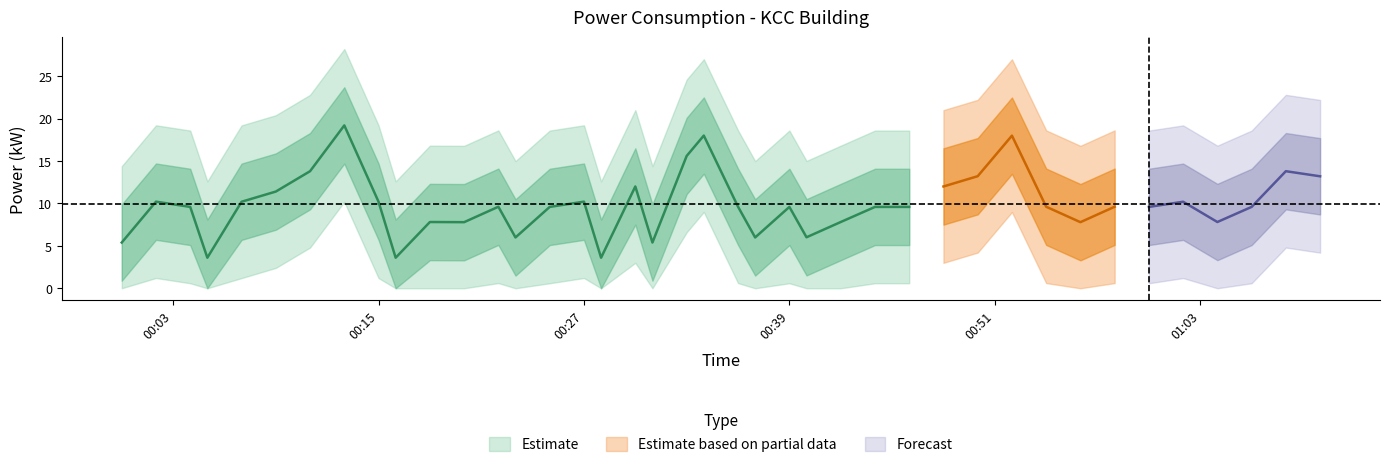

Rank the categories by value from highest to lowest.

2022-05-17T00:13:00, 2022-05-17T00:34:00, 2022-05-17T00:52:00, 2022-05-17T00:33:00, 2022-05-17T00:11:00, 2022-05-17T01:08:00, 2022-05-17T00:50:00, 2022-05-17T01:10:00, 2022-05-17T00:30:00, 2022-05-17T00:48:00, 2022-05-17T00:09:00, 2022-05-17T00:02:00, 2022-05-17T00:27:00, 2022-05-17T00:07:00, 2022-05-17T00:15:00, 2022-05-17T01:02:00, 2022-05-17T00:22:00, 2022-05-17T00:36:00, 2022-05-17T00:54:00, 2022-05-17T00:58:00, 2022-05-17T00:04:00, 2022-05-17T00:25:00, 2022-05-17T00:39:00, 2022-05-17T00:44:00, 2022-05-17T00:46:00, 2022-05-17T01:00:00, 2022-05-17T01:06:00, 2022-05-17T00:18:00, 2022-05-17T00:42:00, 2022-05-17T01:04:00, 2022-05-17T00:20:00, 2022-05-17T00:56:00, 2022-05-17T00:40:00, 2022-05-17T00:23:00, 2022-05-17T00:37:00, 2022-05-17T00:00:00, 2022-05-17T00:31:00, 2022-05-17T00:05:00, 2022-05-17T00:16:00, 2022-05-17T00:28:00